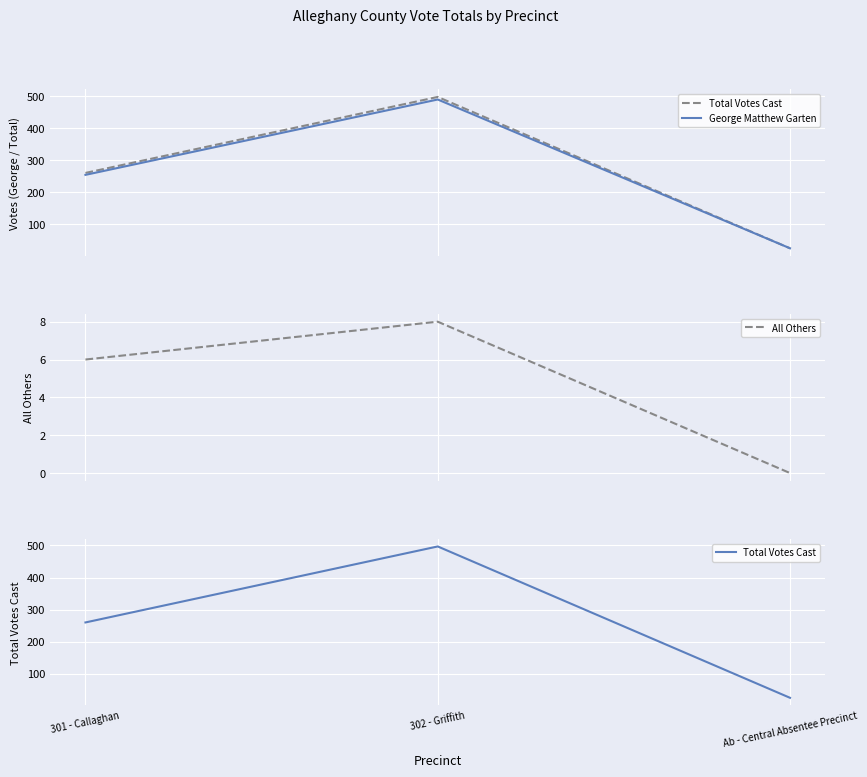

List the series in order of their peak value, lowest first.

All Others, George Matthew Garten, Total Votes Cast